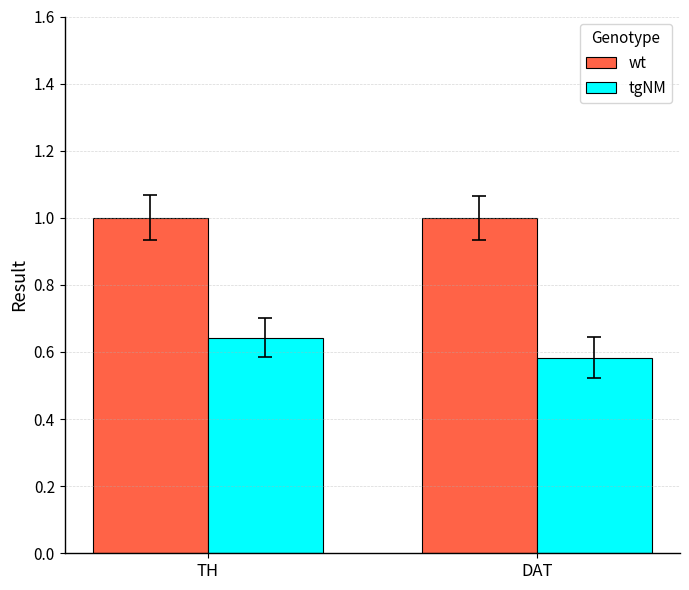

Count the number of data series in this chart.

2